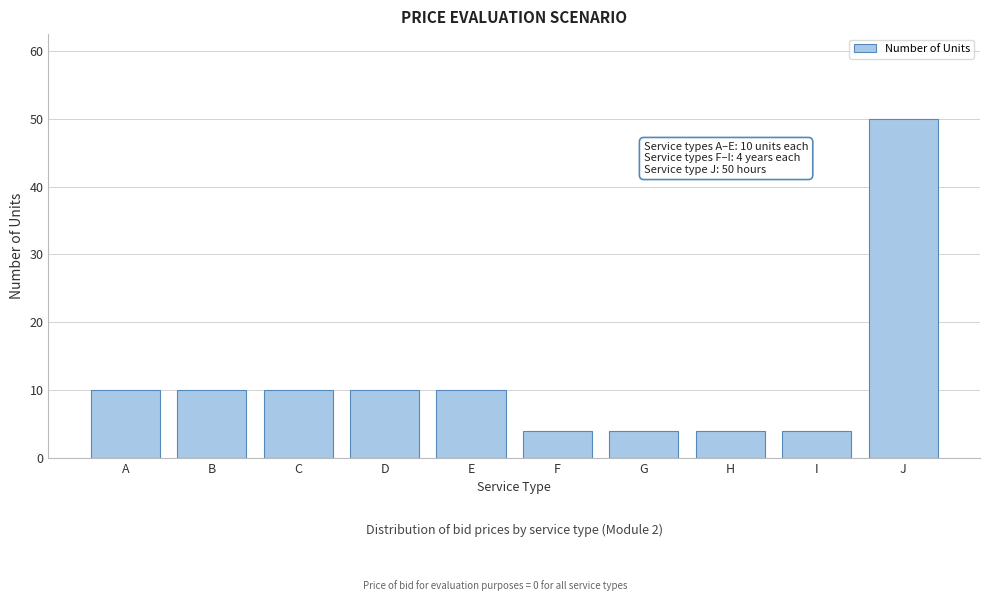

Reading left to right, extract all data points from this chart.

A=10	B=10	C=10	D=10	E=10	F=4	G=4	H=4	I=4	J=50